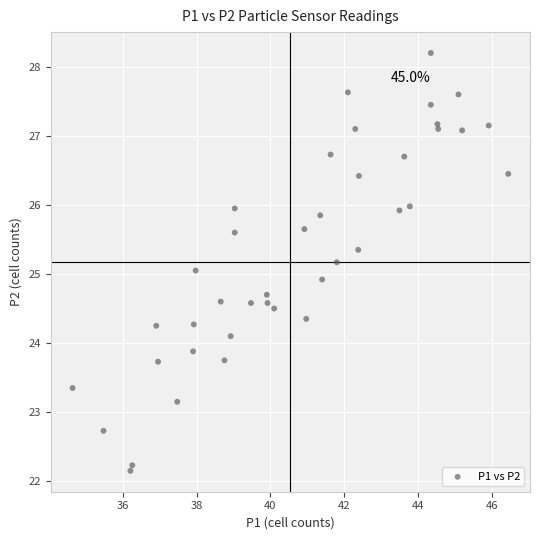

What is the range of X values (max minus min)?

11.8